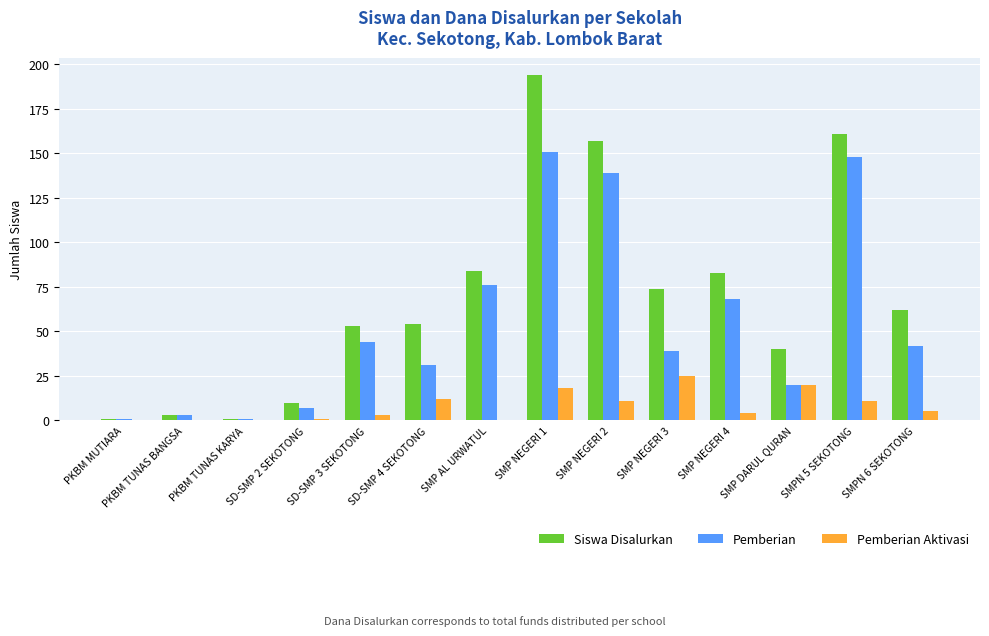

How many groups of bars are there?

14